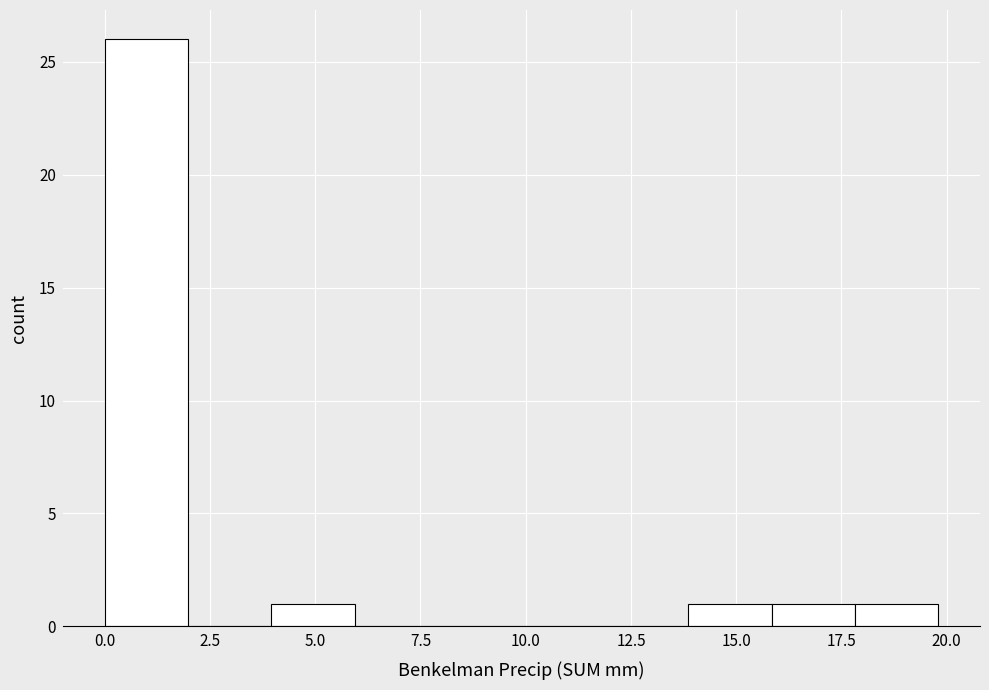

Read against the x-axis, roughly where is the centre of the tallest bar?

1.0